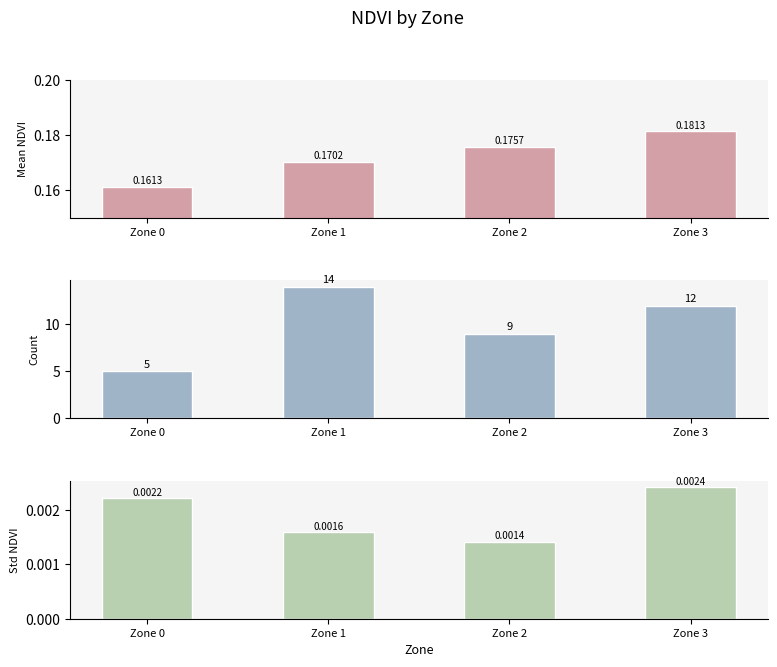

Count the mean_NDVI values in the range 0 to 1.

4